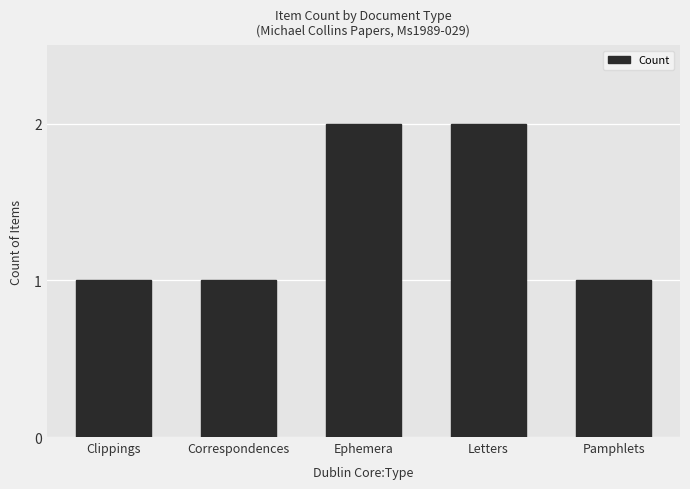

What is the sum of the values at Letters and Pamphlets?

3